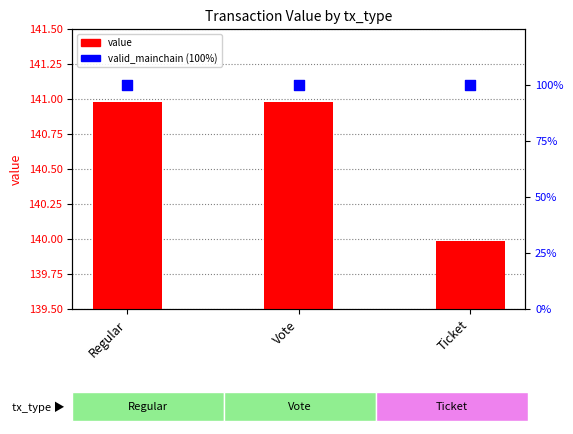

At which category is the sum across all series the highest?

Regular